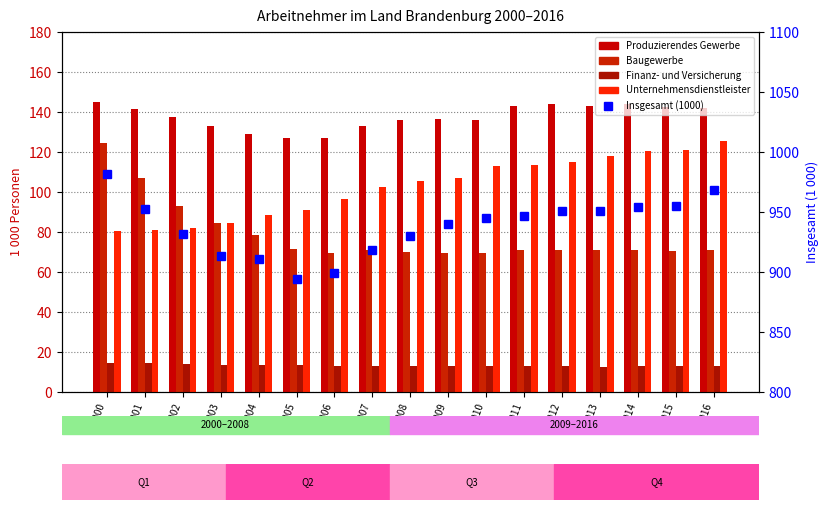

True or false: Finanz- und Versicherung has a value of 12.8 at 2011.

True